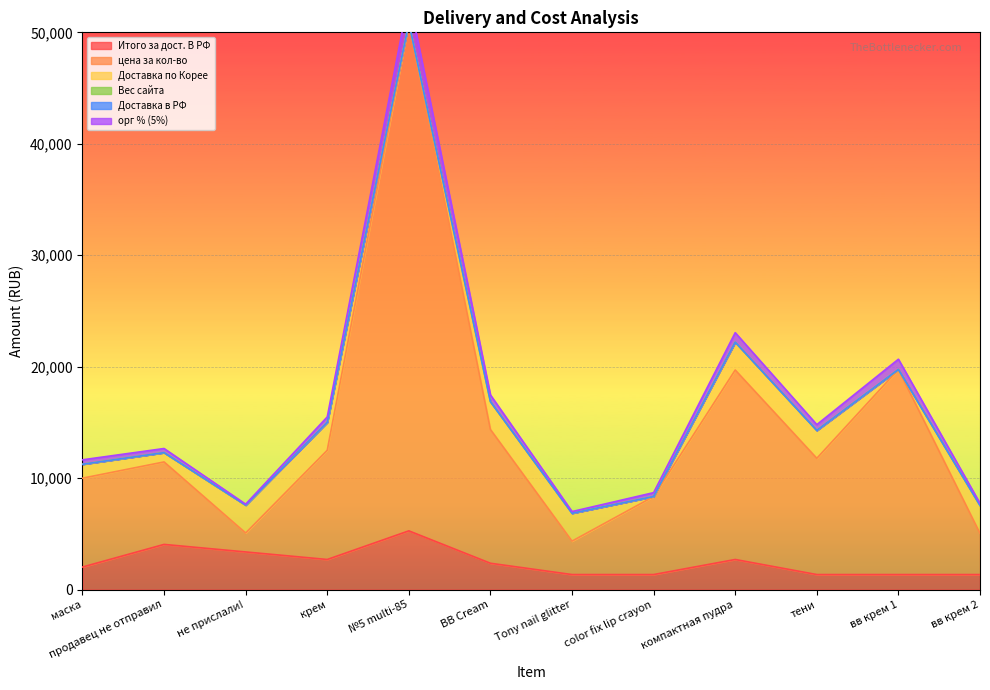

What is the average value of the цена за кол-во series?

14439.2